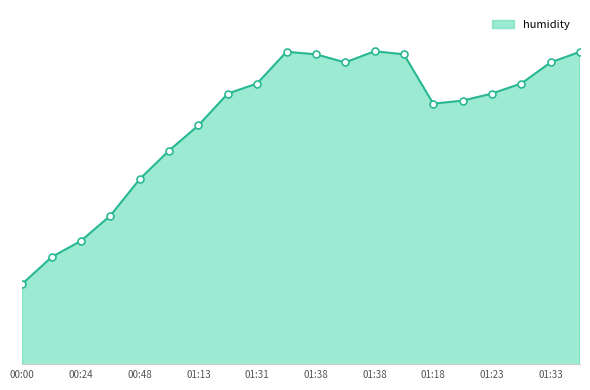

Is this an area chart (filled region under the line)?

Yes